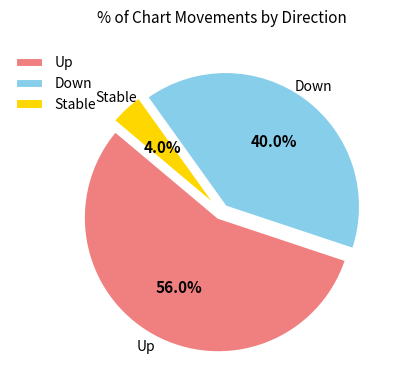

Which category has the biggest portion of the pie?

Up